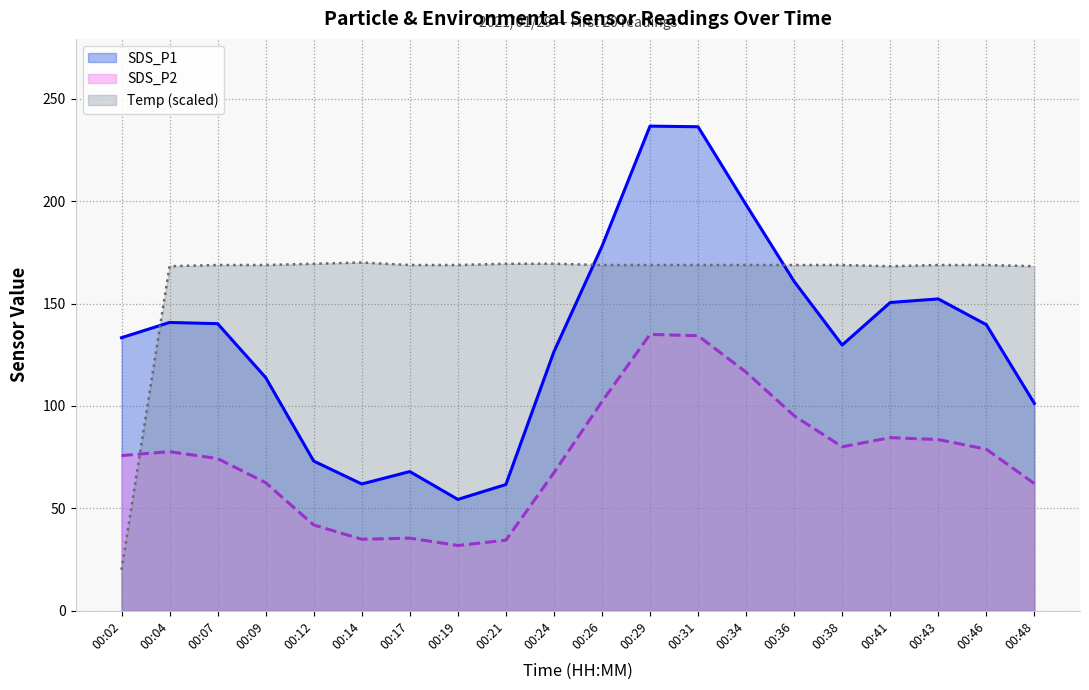

Does the chart have visible grid lines?

Yes